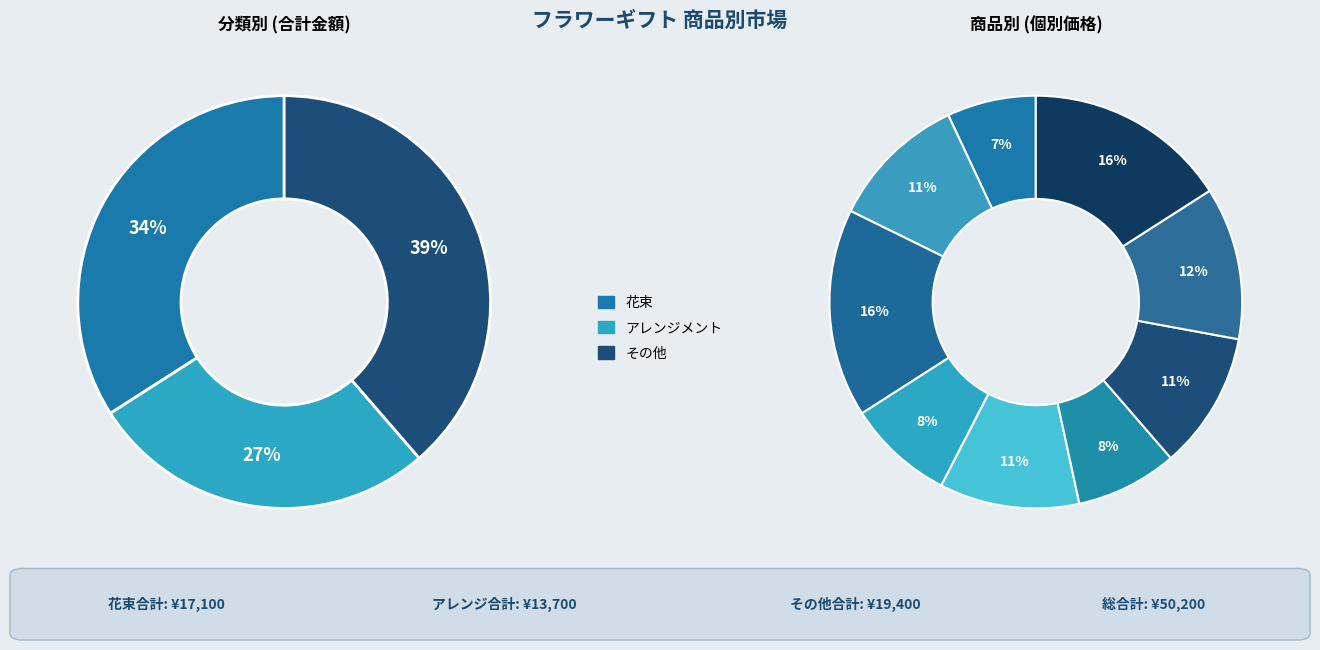

How many slices are in this pie chart?

3